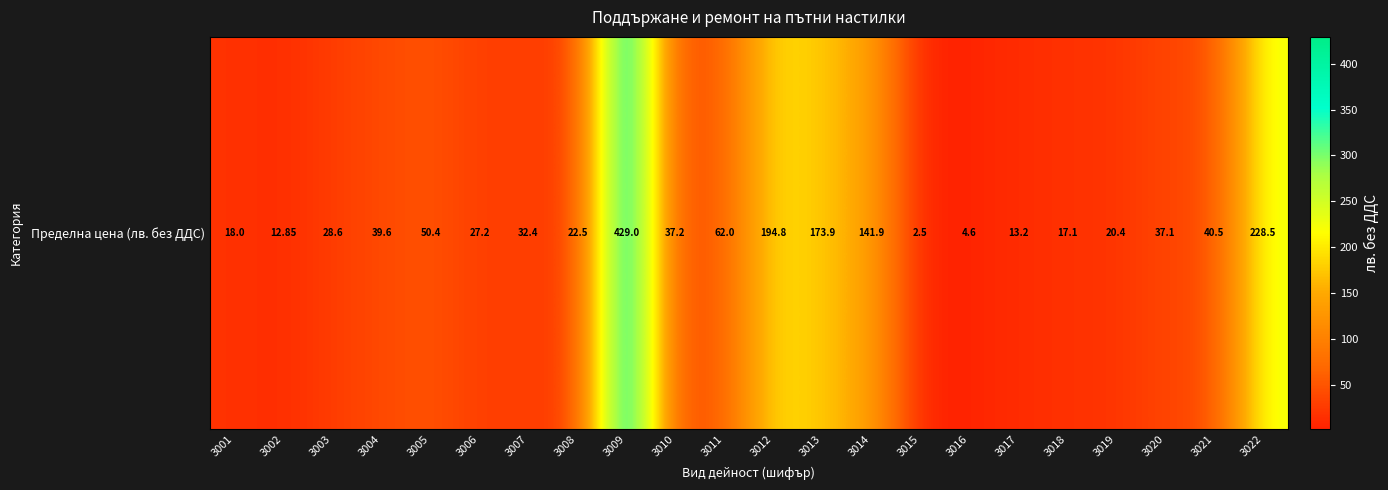

What is the change in value from 3005 to 3019?

-30.0